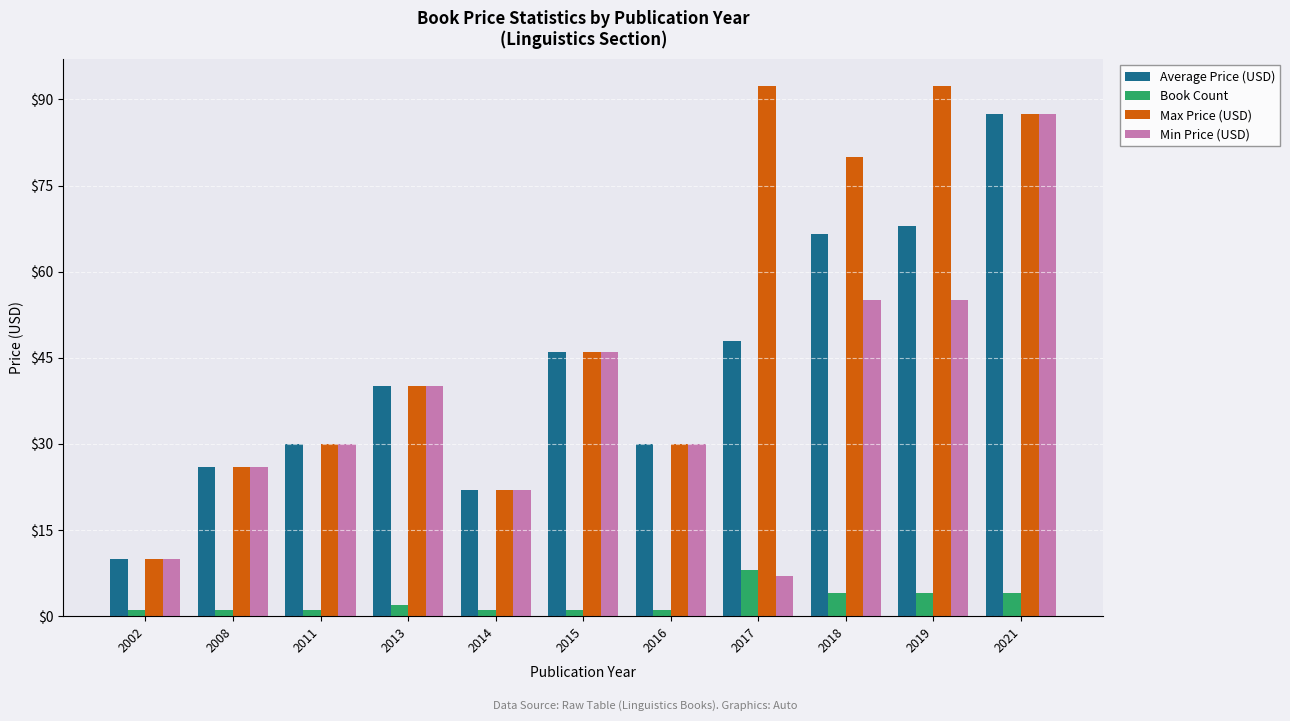

What is the spread (max minus min) of values at 2011?

29.0